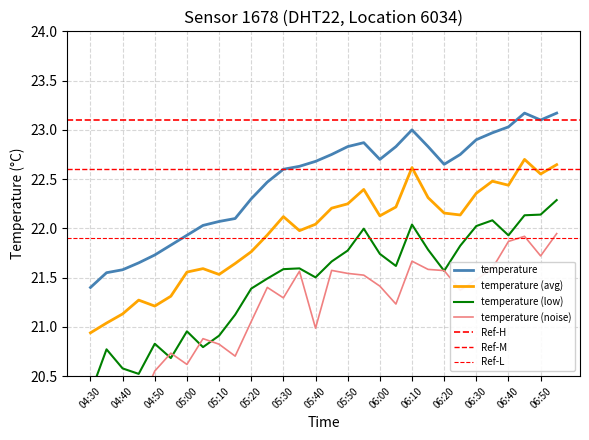

Reading right to left, extract all data points from this chart.

06:55=23.2	06:50=23.1	06:45=23.2	06:40=23.0	06:35=23.0	06:30=22.9	06:25=22.8	06:20=22.6	06:15=22.8	06:10=23.0	06:05=22.8	06:00=22.7	05:55=22.9	05:50=22.8	05:45=22.8	05:40=22.7	05:35=22.6	05:30=22.6	05:25=22.5	05:20=22.3	05:15=22.1	05:10=22.1	05:05=22.0	05:00=21.9	04:55=21.8	04:50=21.7	04:45=21.6	04:40=21.6	04:35=21.6	04:30=21.4